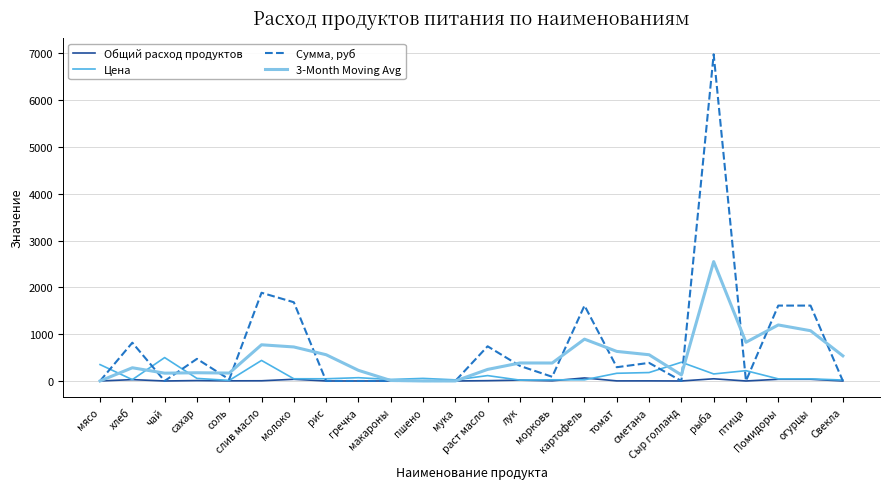

At how many categories does at least one series exceed 3248?

1